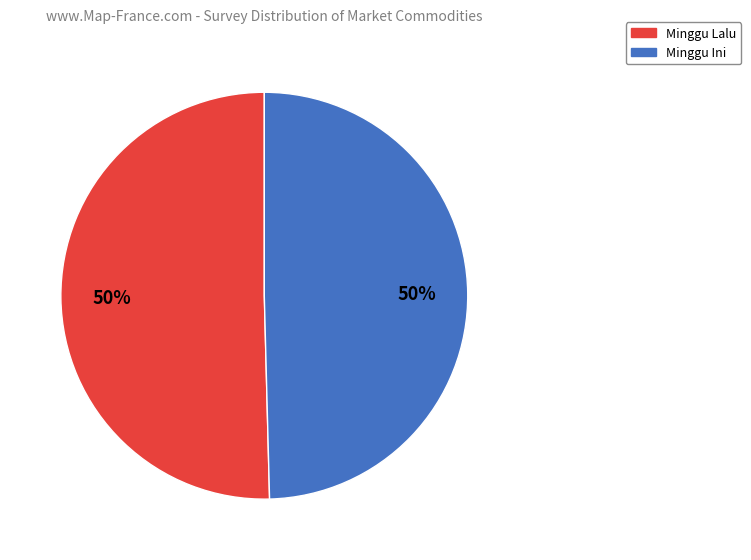

Approximately how many times larger is the value at Minggu Lalu compared to Minggu Ini?

1.0